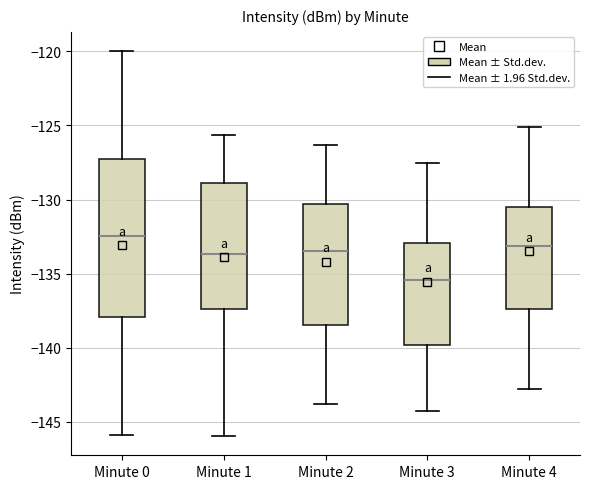

Which box is the tallest, from its lower edge to its upper edge?

Minute 0